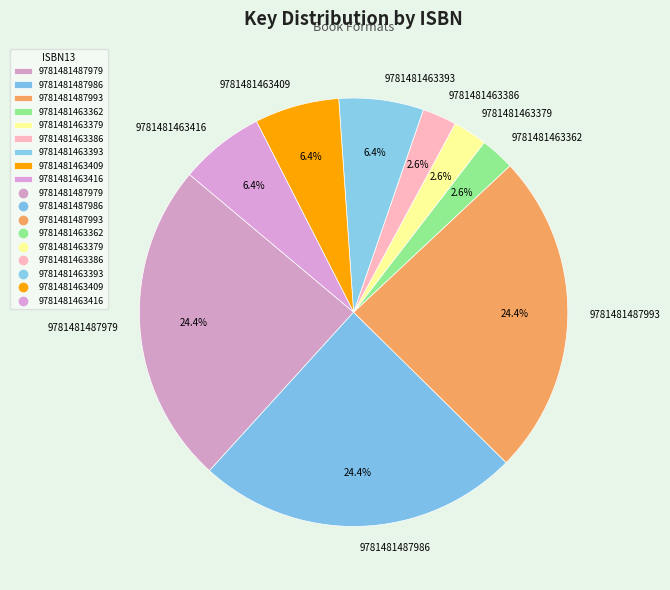

To the nearest percent, what is the difference between the largest and smallest slice percentages?

22%